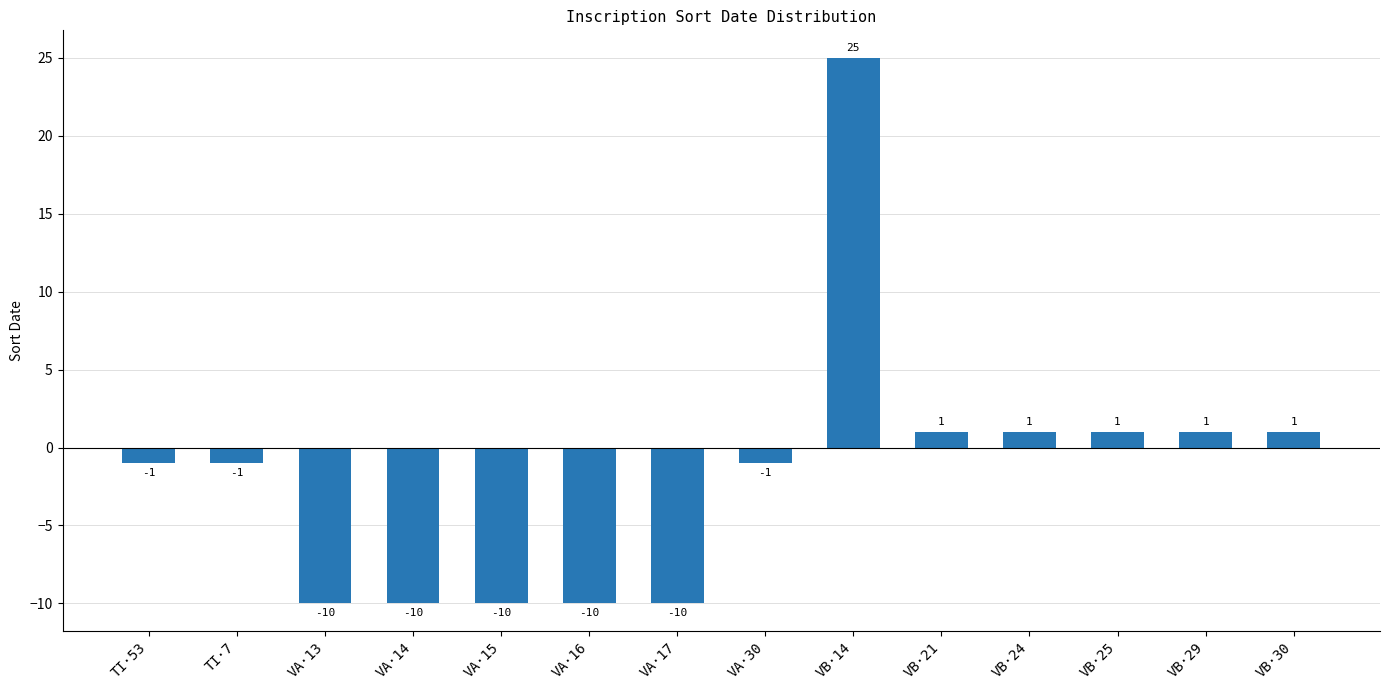

What is the label of the 3rd bar from the left?

VA·13